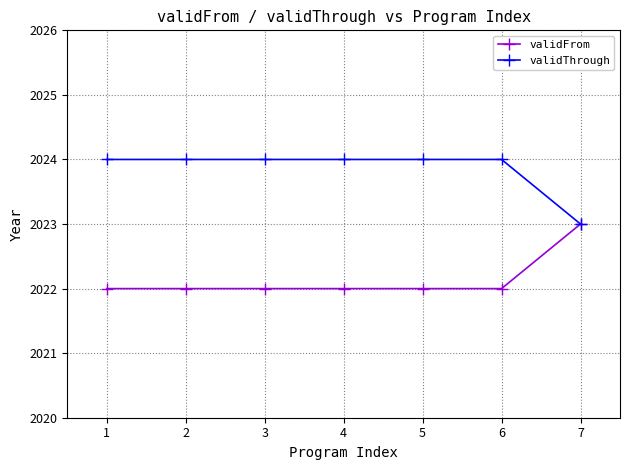

Reading left to right, what are all the values shown in this chart?

validFrom: 2022	2022	2022	2022	2022	2022	2023
validThrough: 2024	2024	2024	2024	2024	2024	2023